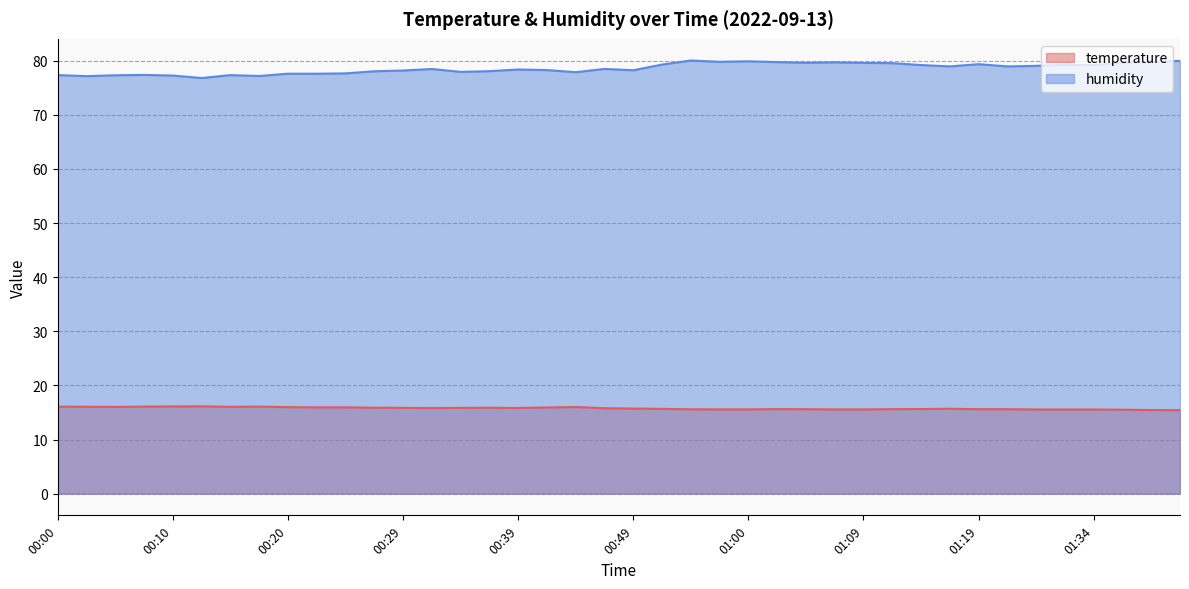

What is the label of the 21st point from the left?

00:49